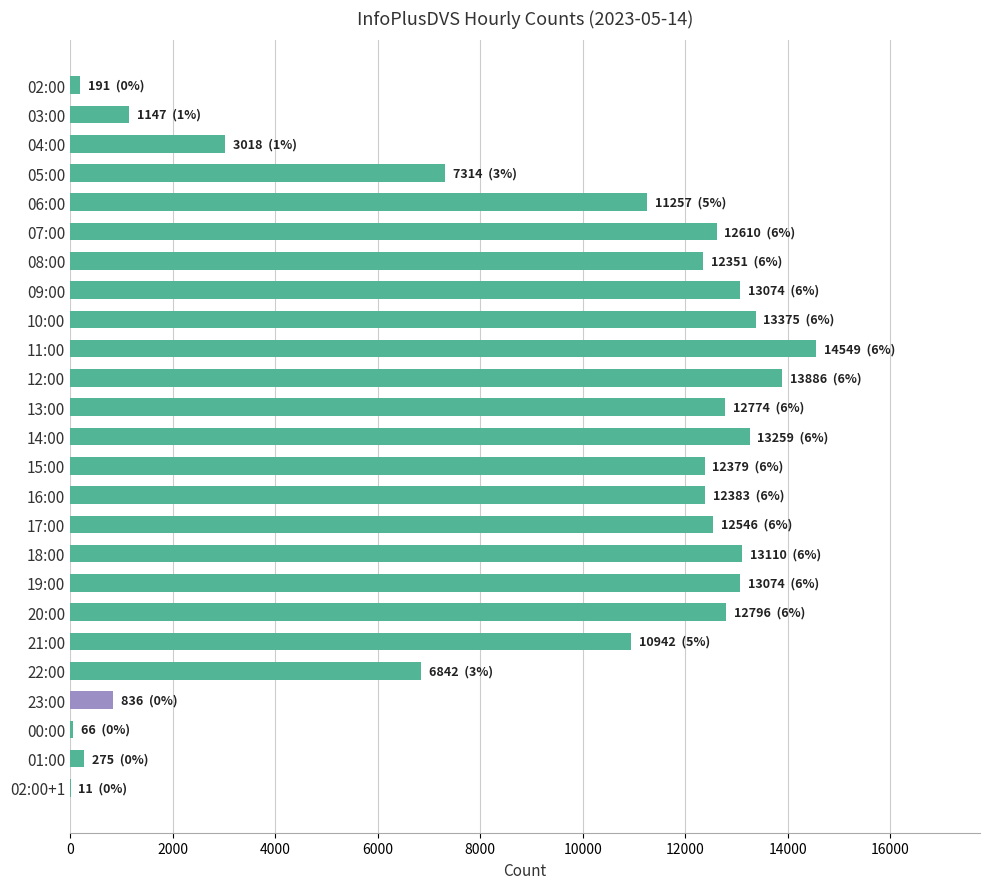

Which has a higher value, 22:00 or 21:00?

21:00